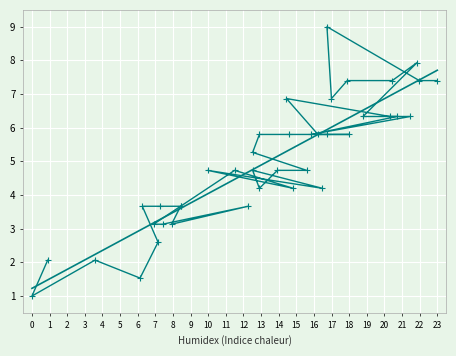

At which category does the data reach its first local valley?

1